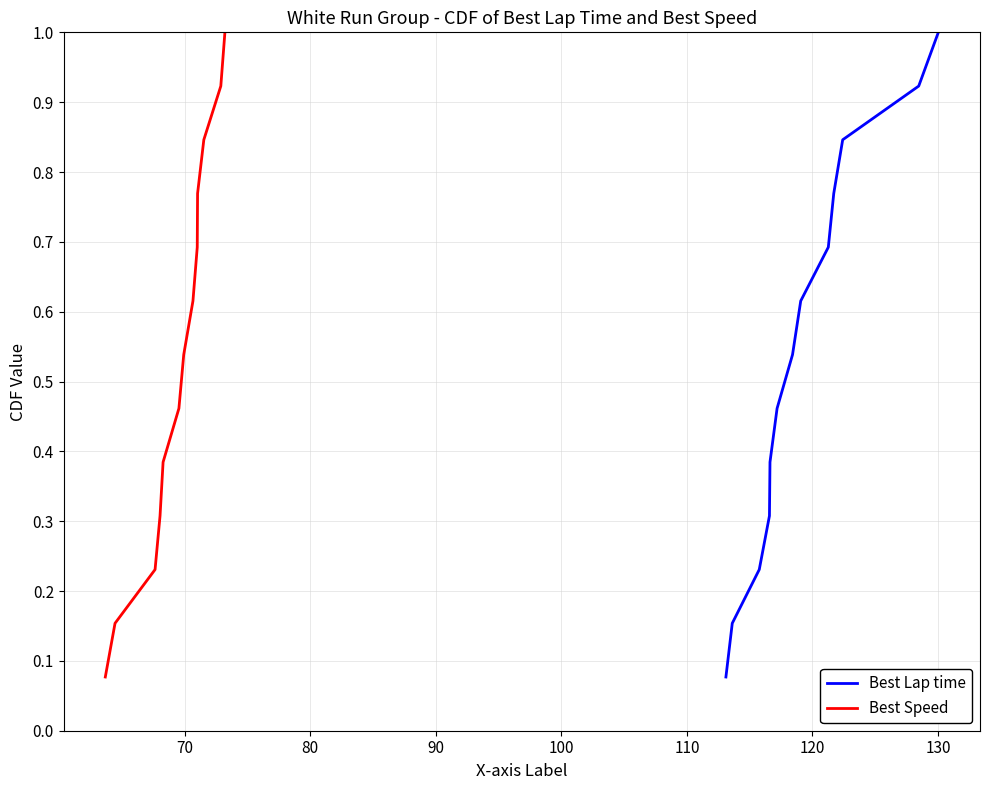

Is this an area chart (filled region under the line)?

No